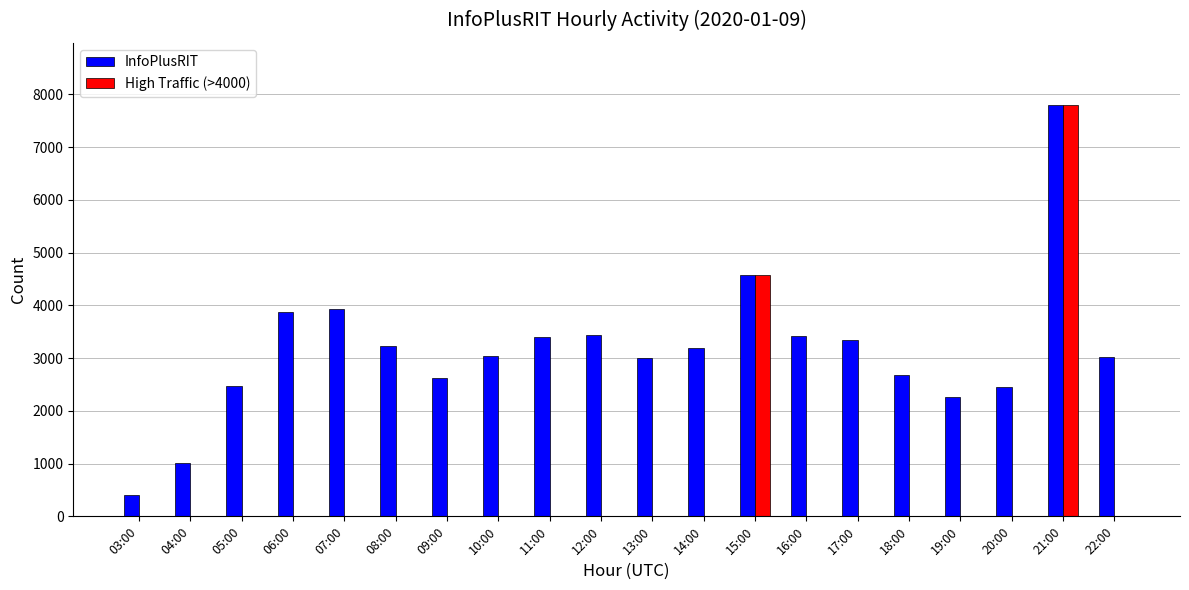

Between 15:00 and 18:00, which series saw the biggest shift?

High Traffic (>4000)